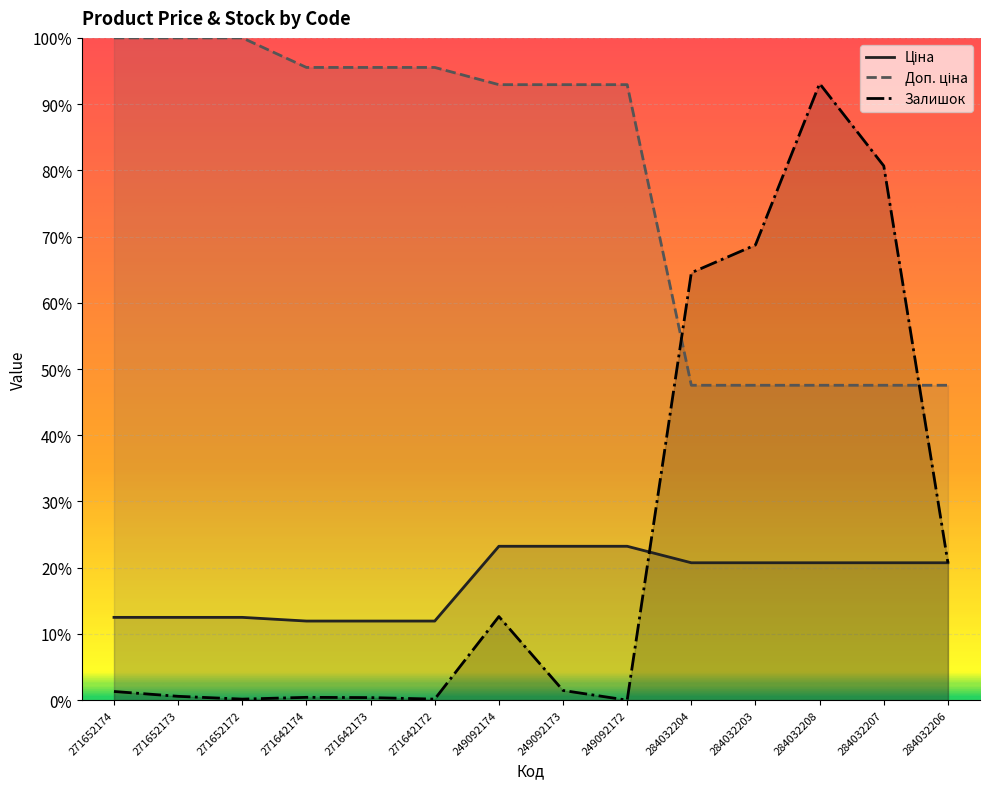

What position from the right is 284032206?

1